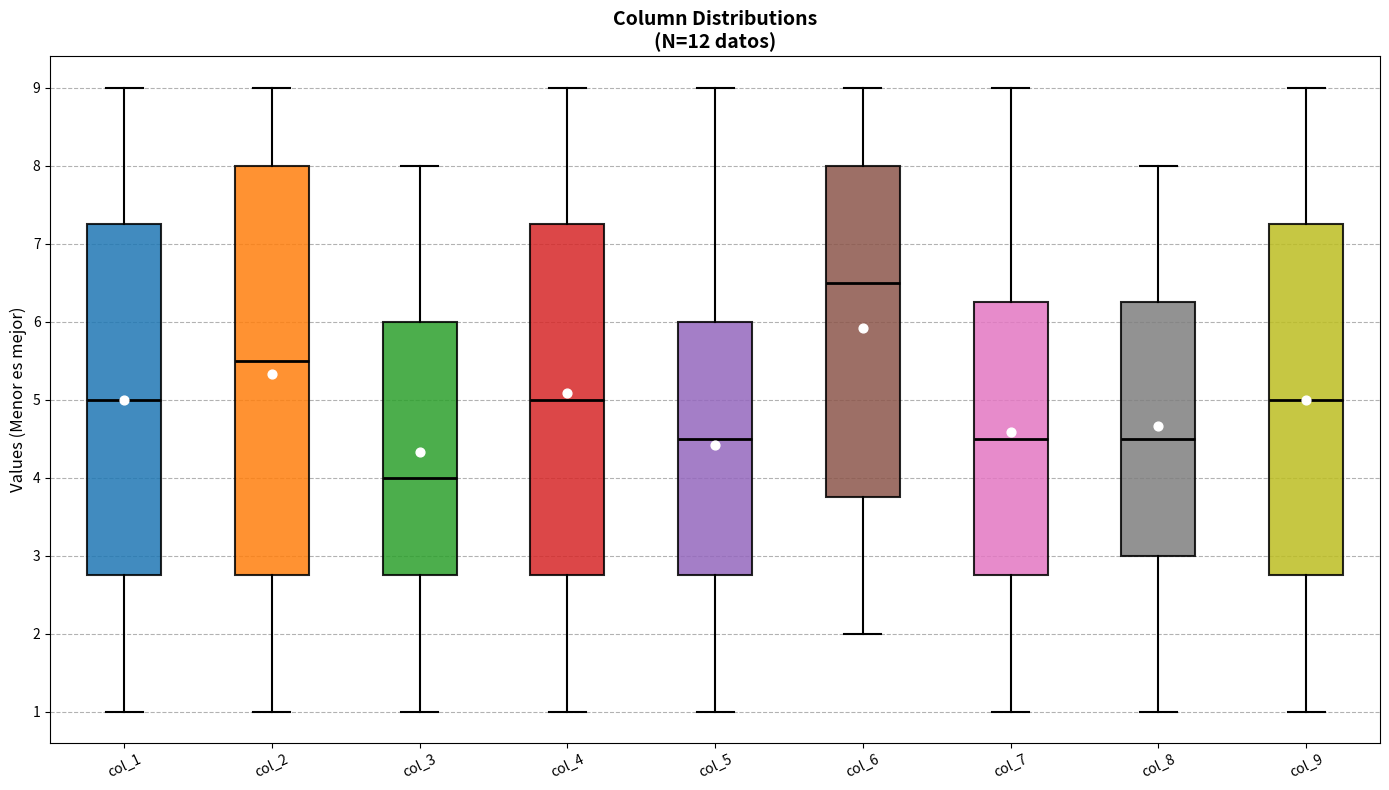

Which box is the tallest, from its lower edge to its upper edge?

col_2